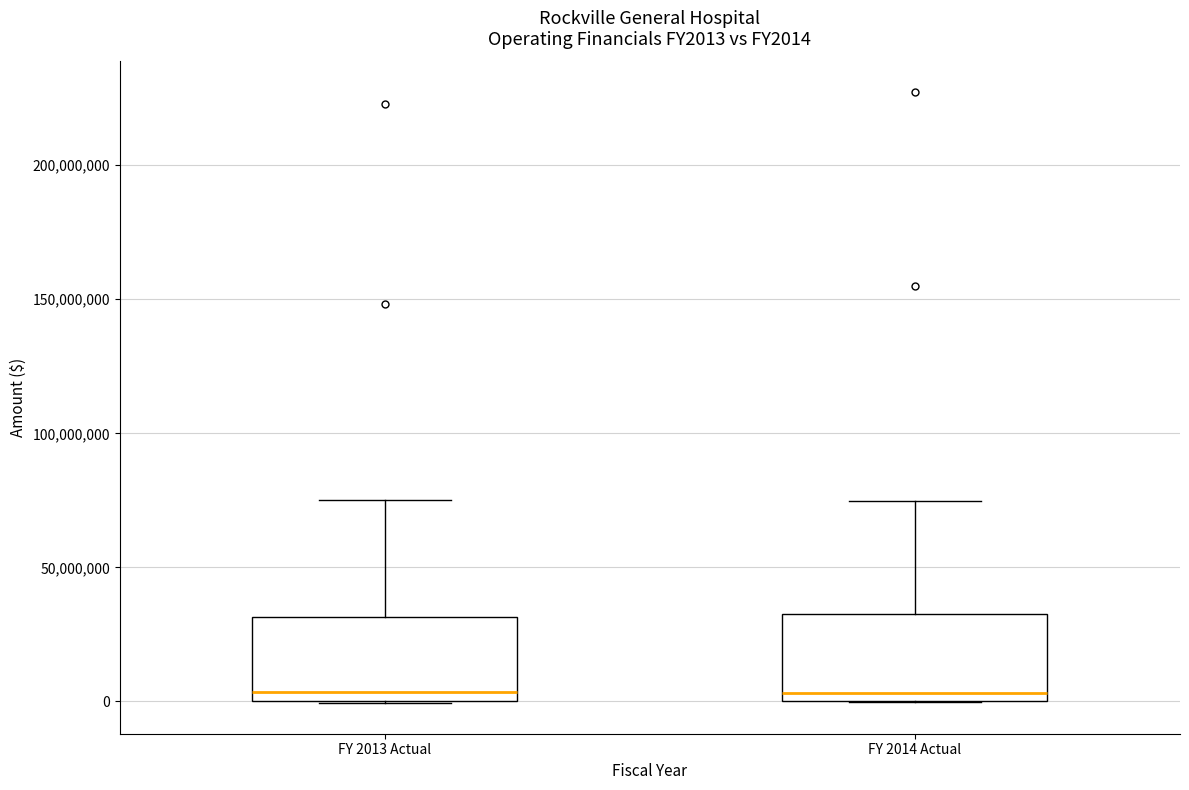

Reading left to right, transcribe this box plot: for each box, give where its median line is, the range the box spans, and where its two whiskers end, as read against the y-axis. The values are not printed on the chart, so give them approximately, as read against the axis.

FY 2013 Actual: median 5000000, box 0 to 30000000, whiskers 0 to 75000000
FY 2014 Actual: median 5000000, box 0 to 30000000, whiskers 0 to 75000000